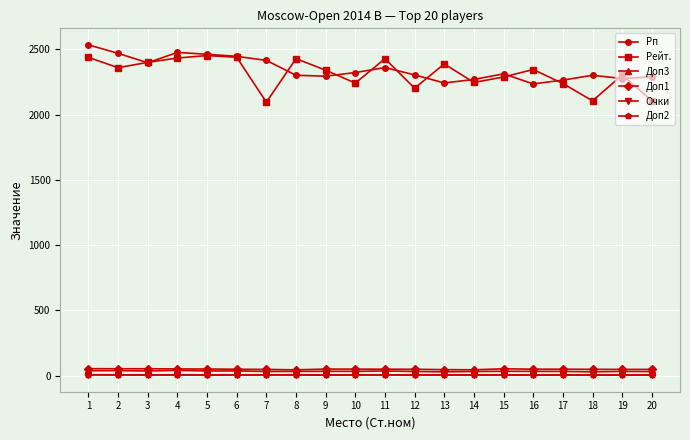

Count the number of categories in the chart.

20